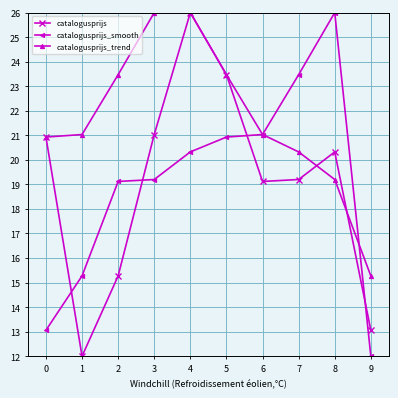

What is the difference between the highest and lowest values at 2?

8.2